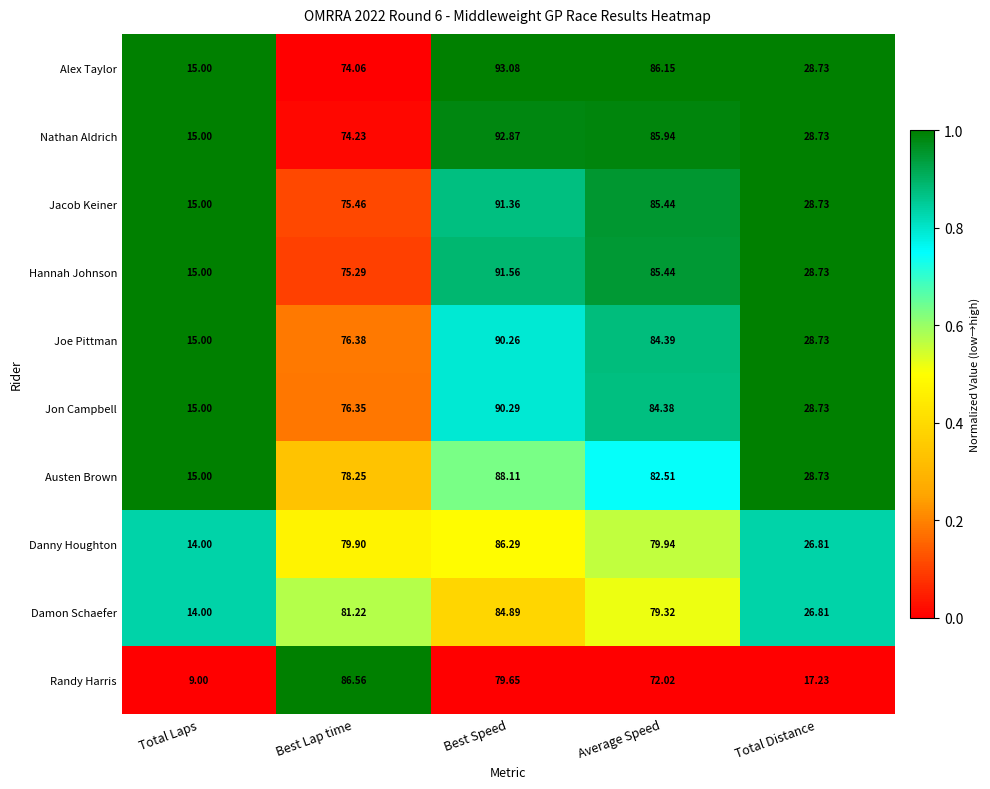

Which category has the lowest value in the Damon Schaefer series?

Total Laps